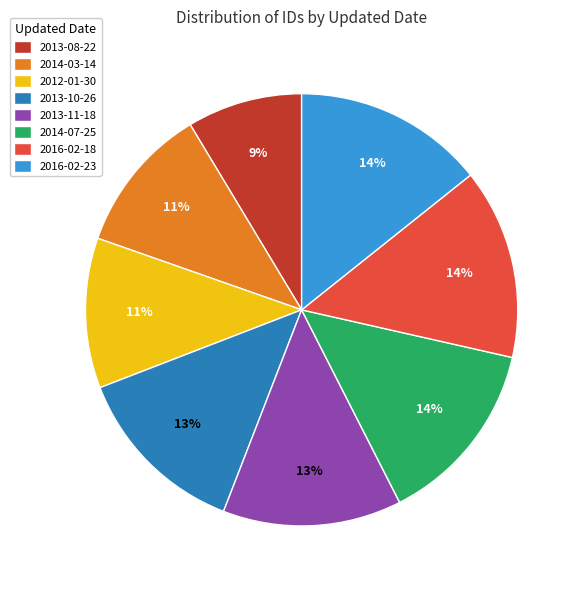

How many segments does this pie chart have?

8